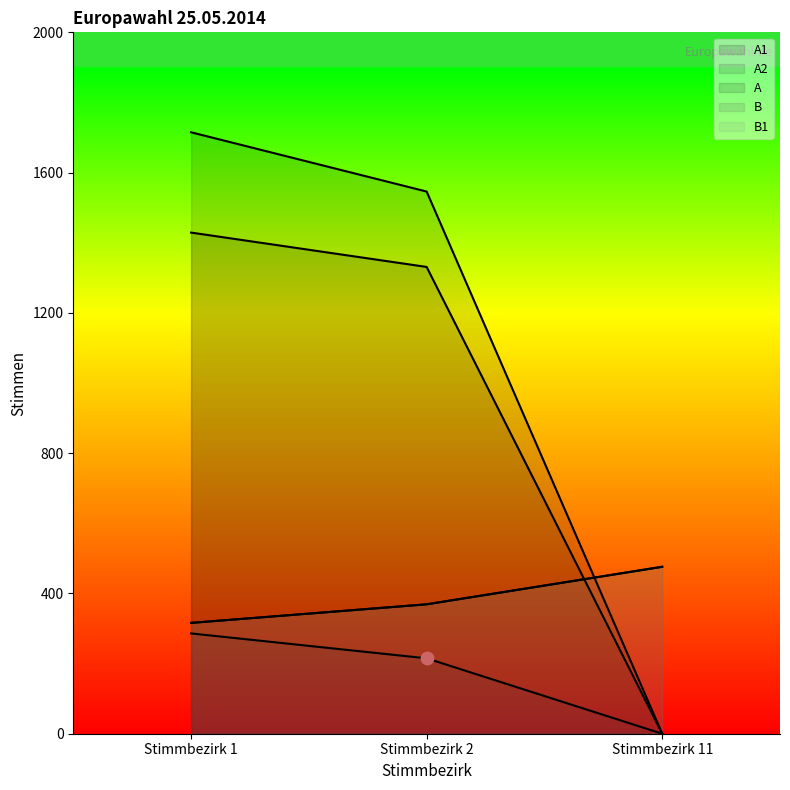

Is the value of B at Stimmbezirk 2 greater than the value of A1 at Stimmbezirk 1?

No